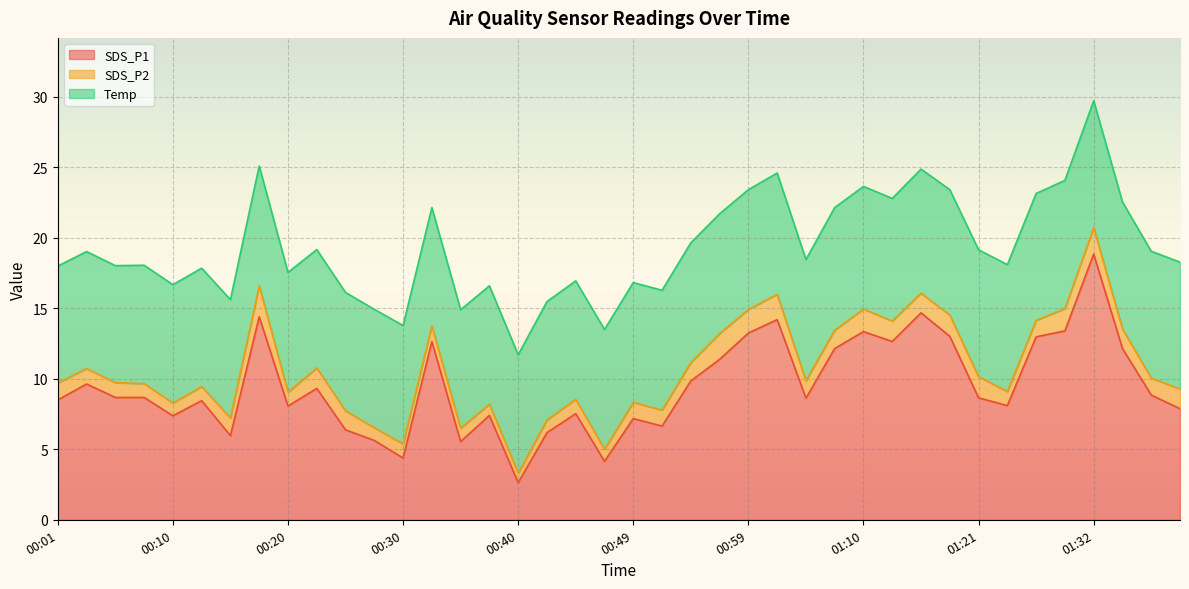

True or false: SDS_P2 and Temp intersect in this chart.

False